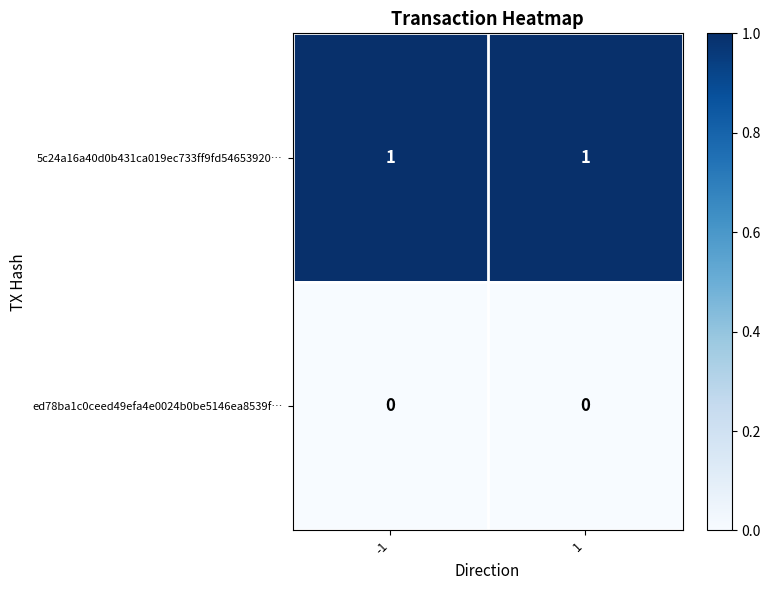

Rank the series at 1 from highest to lowest value.

5c24a16a40d0b431ca019ec733ff9fd54653920…, ed78ba1c0ceed49efa4e0024b0be5146ea8539f…